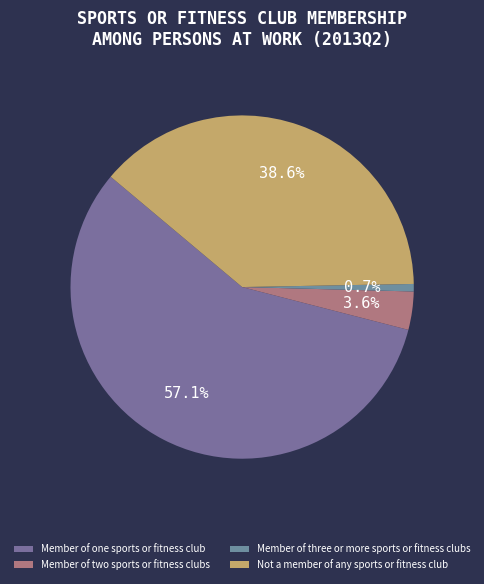

Is the sum of Member of one sports or fitness club and Member of three or more sports or fitness clubs greater than half?

Yes